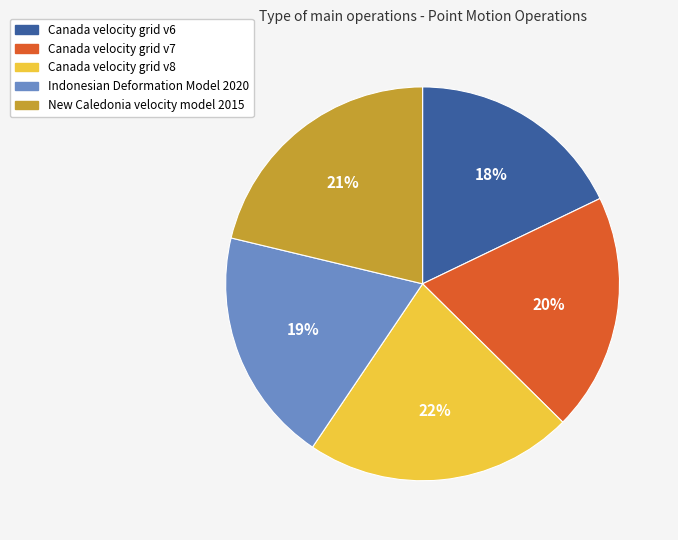

Does any single category account for the majority?

No